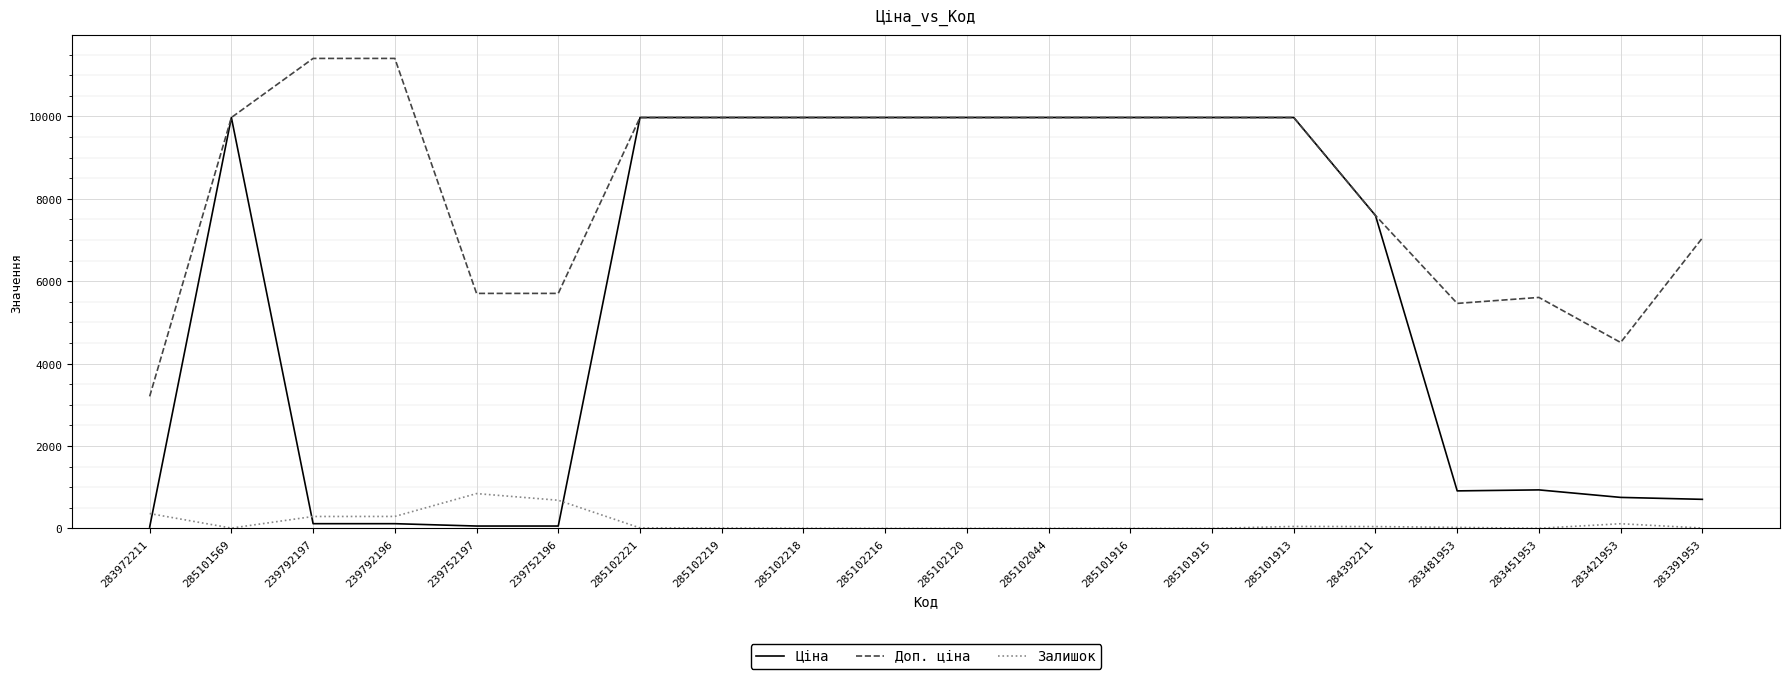

True or false: Доп. ціна has a value of 9975.0 at 285102044.

True